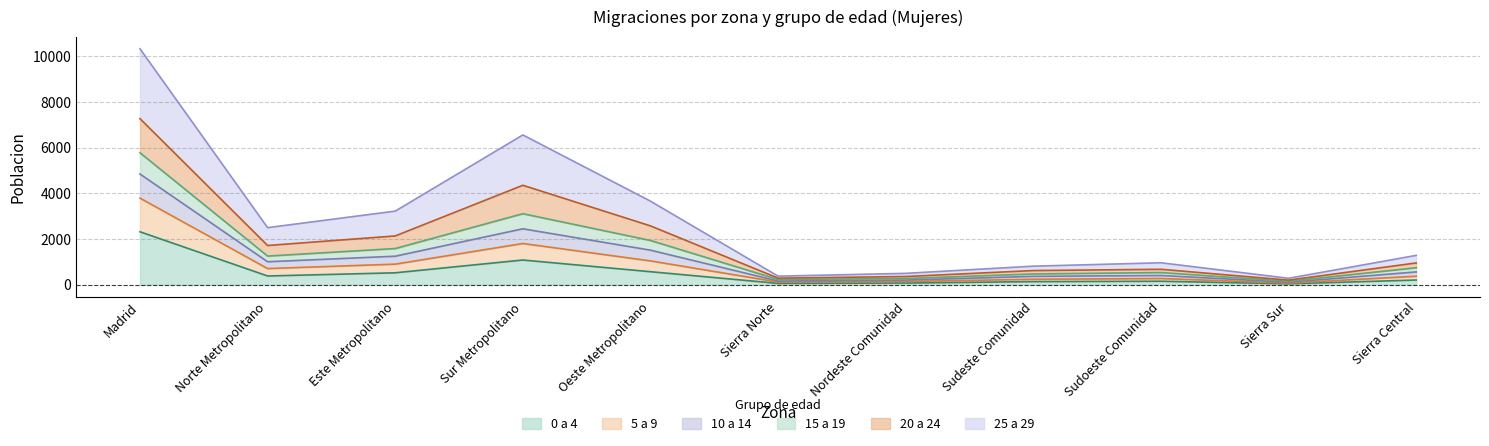

At which category is the sum across all series the highest?

Madrid